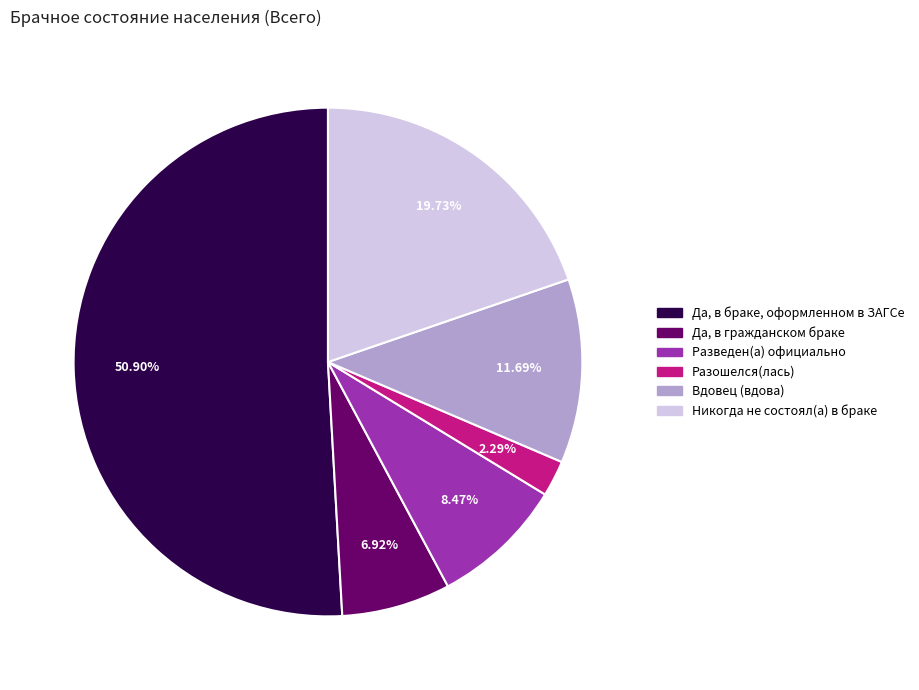

Between Вдовец (вдова) and Разведен(а) официально, which is larger?

Вдовец (вдова)